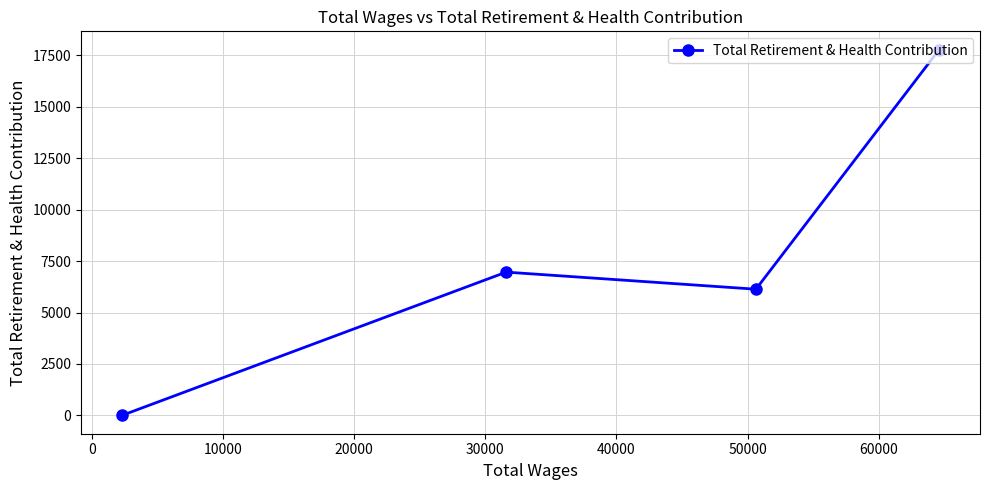

What is the maximum value shown in the chart?

17776